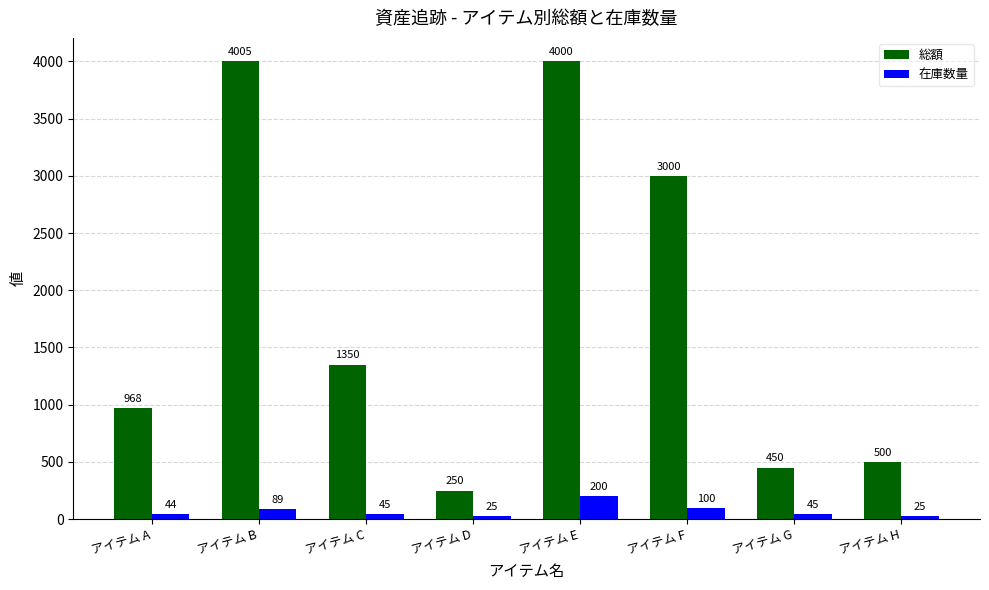

Which series has the largest total across all categories?

総額